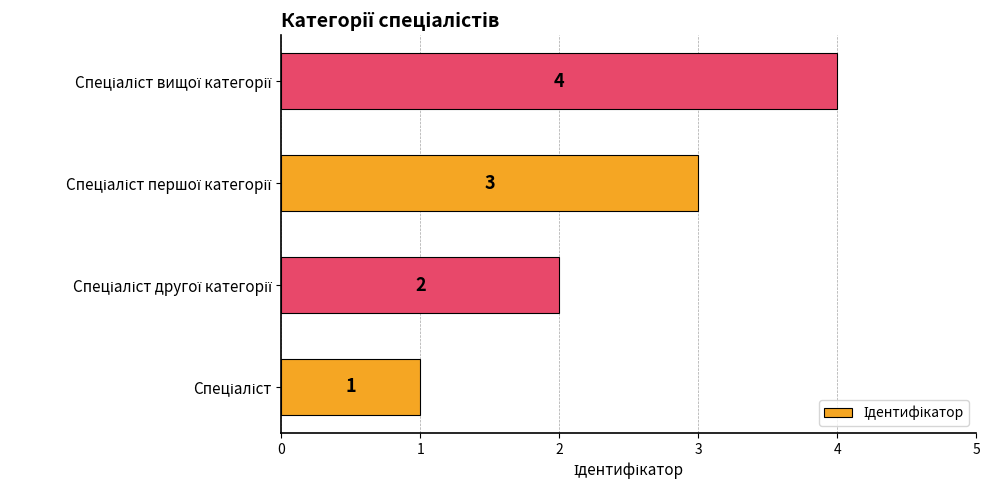

How many data points are less than 3?

2